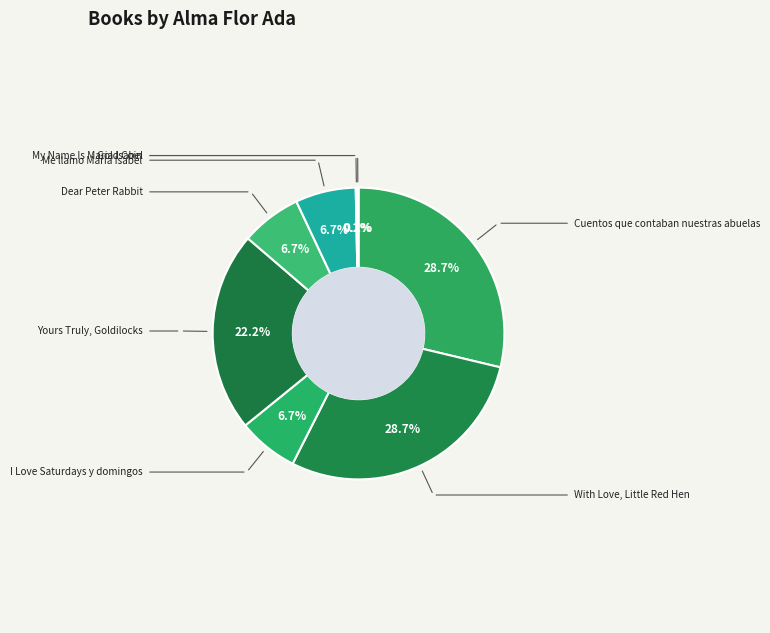

Which slice is the smallest?

My Name Is Maria Isabel